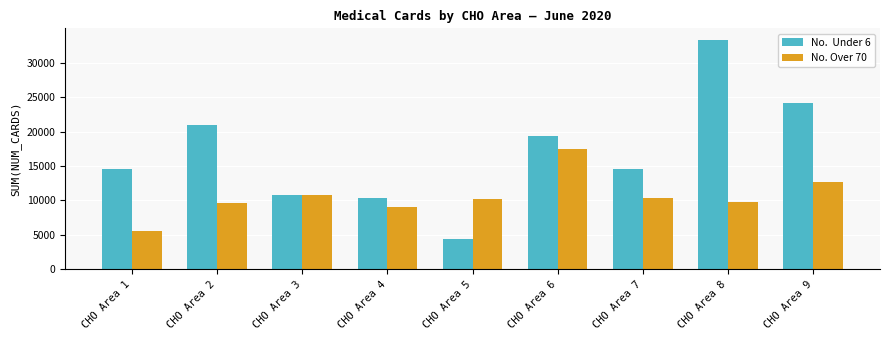

What is the minimum value shown in the chart?

4351